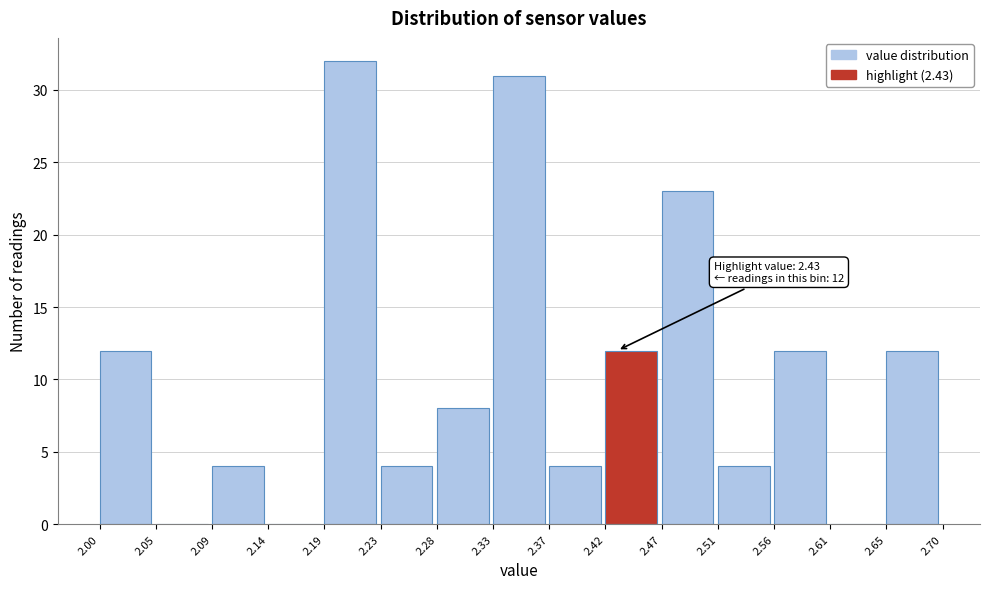

Over which range of the x-axis is the bar tallest?

2.19 to 2.23